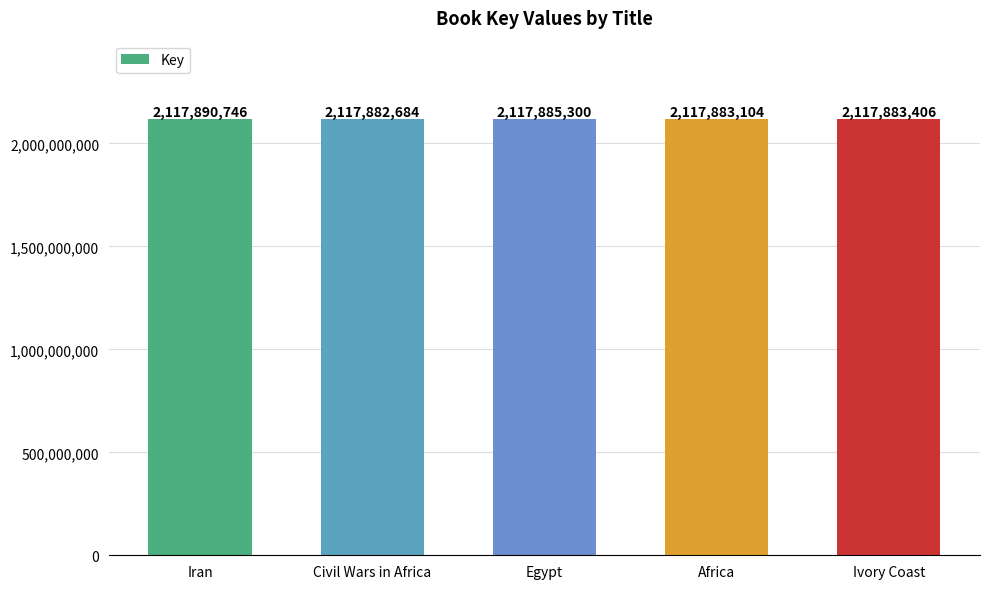

What position from the right is Egypt?

3